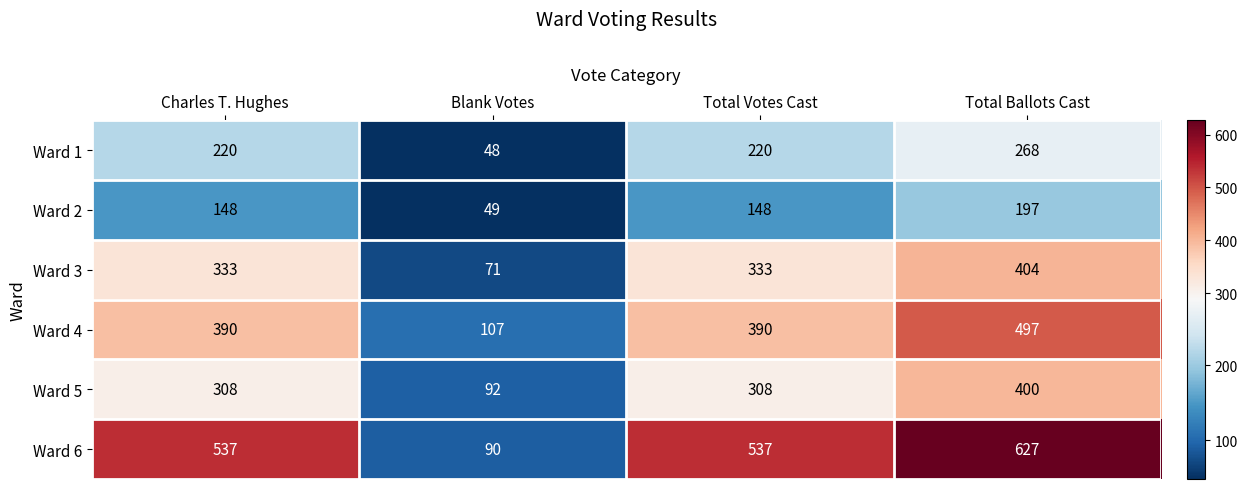

Is it true that Ward 5 equals 139 at Blank Votes?

False